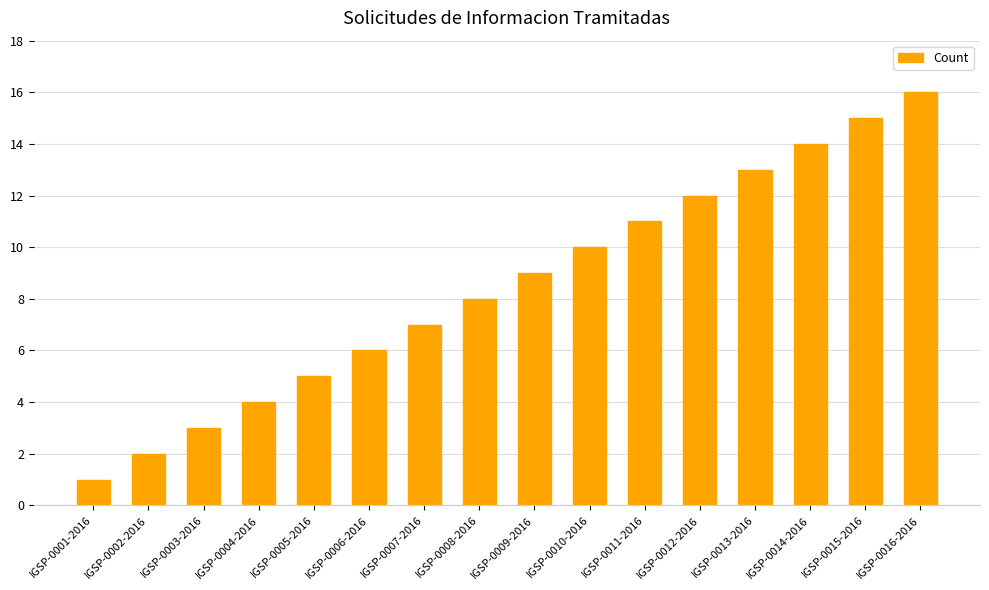

The value at IGSP-0008-2016 is 8. True or false?

True